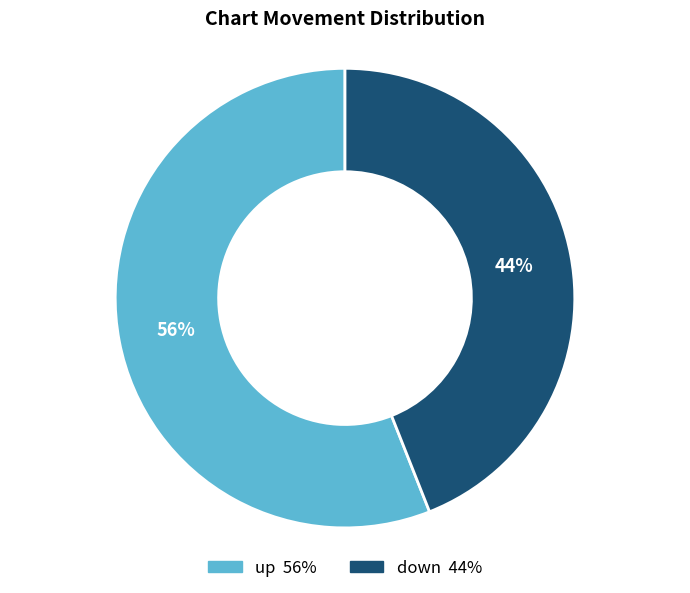

Which slice is the smallest?

down